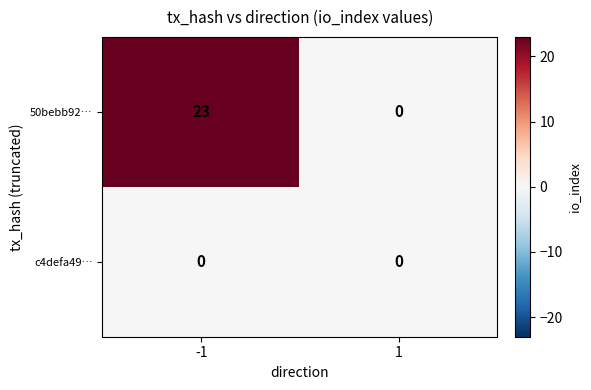

True or false: c4defa49… has a value of 0 at -1.

True